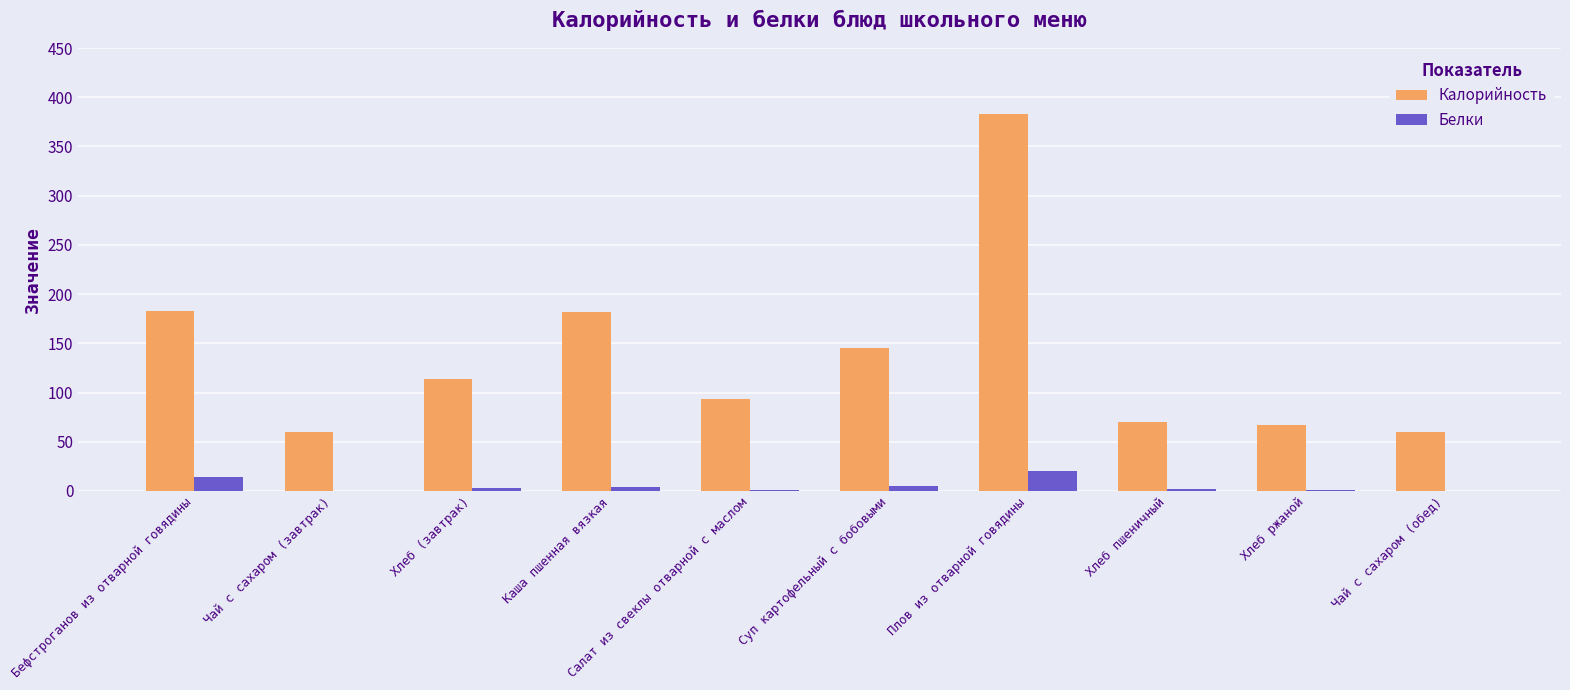

What is the maximum value shown in the chart?

383